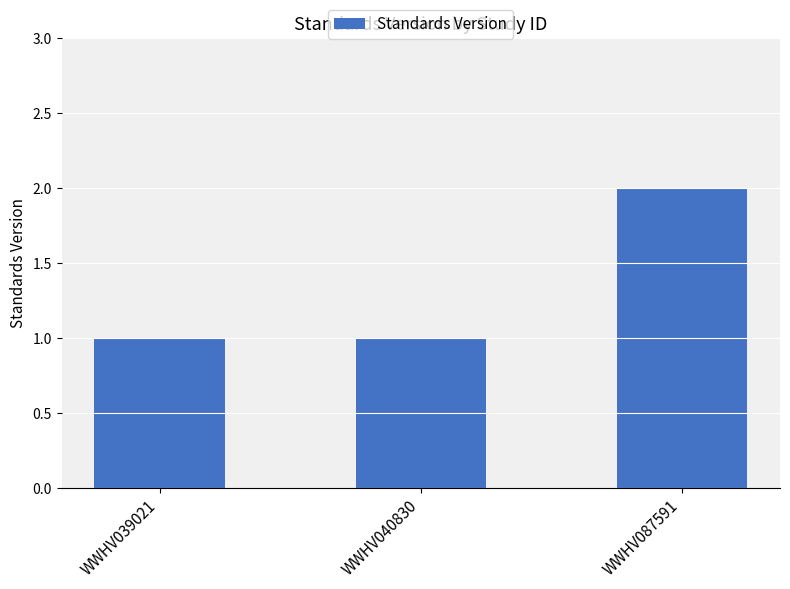

How many distinct data groups are displayed?

1